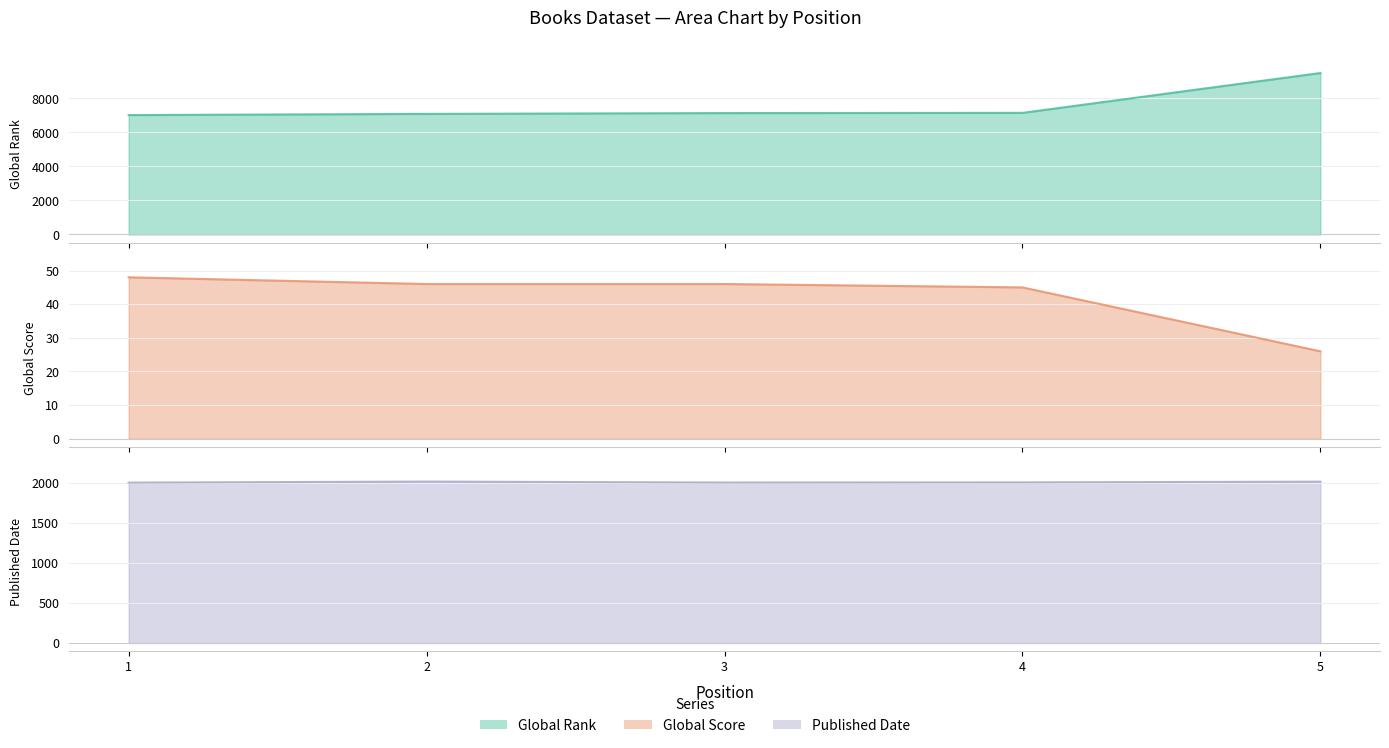

Where is the first local minimum for Published Date?

3